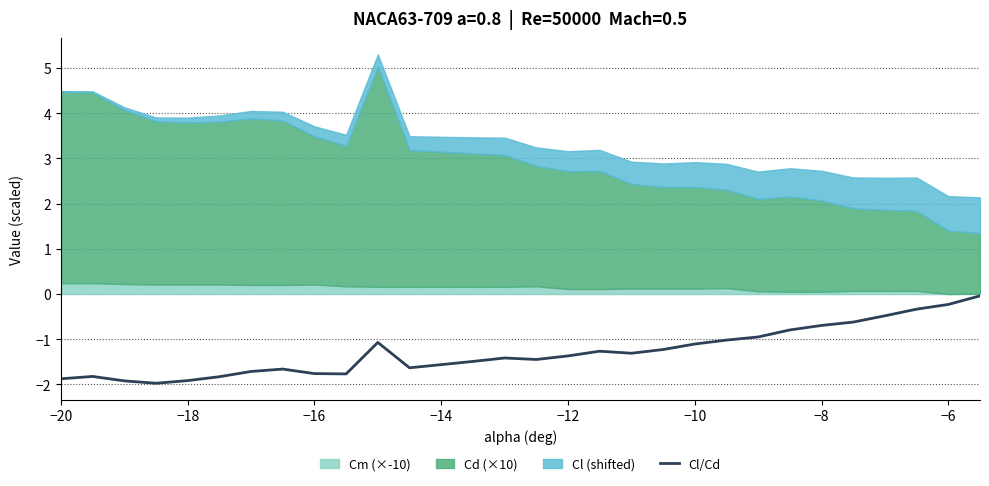

Reading left to right, list all the values displayed in this chart.

-1.9	-1.8	-1.9	-2.0	-1.9	-1.8	-1.7	-1.7	-1.8	-1.8	-1.1	-1.6	-1.6	-1.5	-1.4	-1.4	-1.4	-1.3	-1.3	-1.2	-1.1	-1.0	-0.9	-0.8	-0.7	-0.6	-0.5	-0.3	-0.2	-0.0